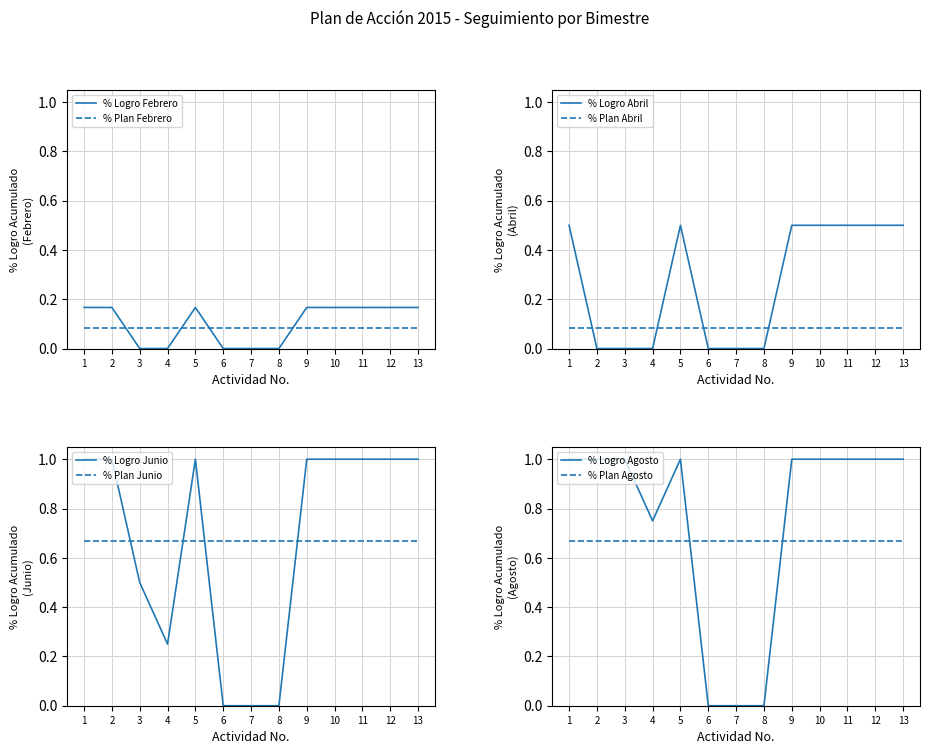

How many lines are shown in the chart?

4